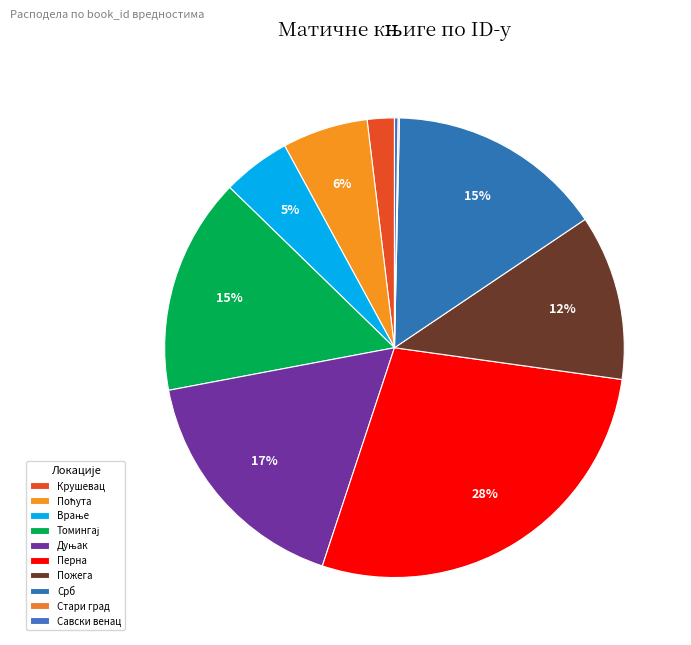

Is there any slice that represents more than half of the pie?

No